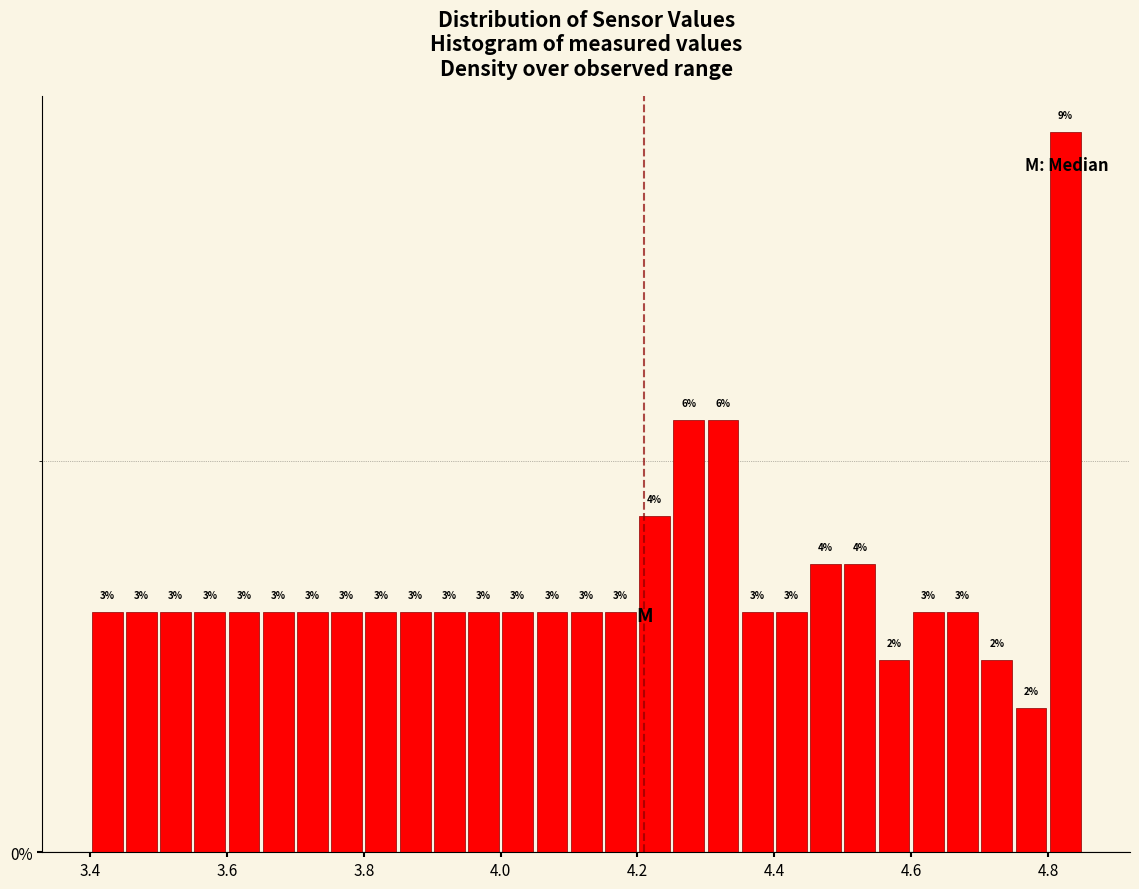

Around what value on the x-axis is the tallest bar? Give the approximate position of its centre, as read against the axis.

4.82